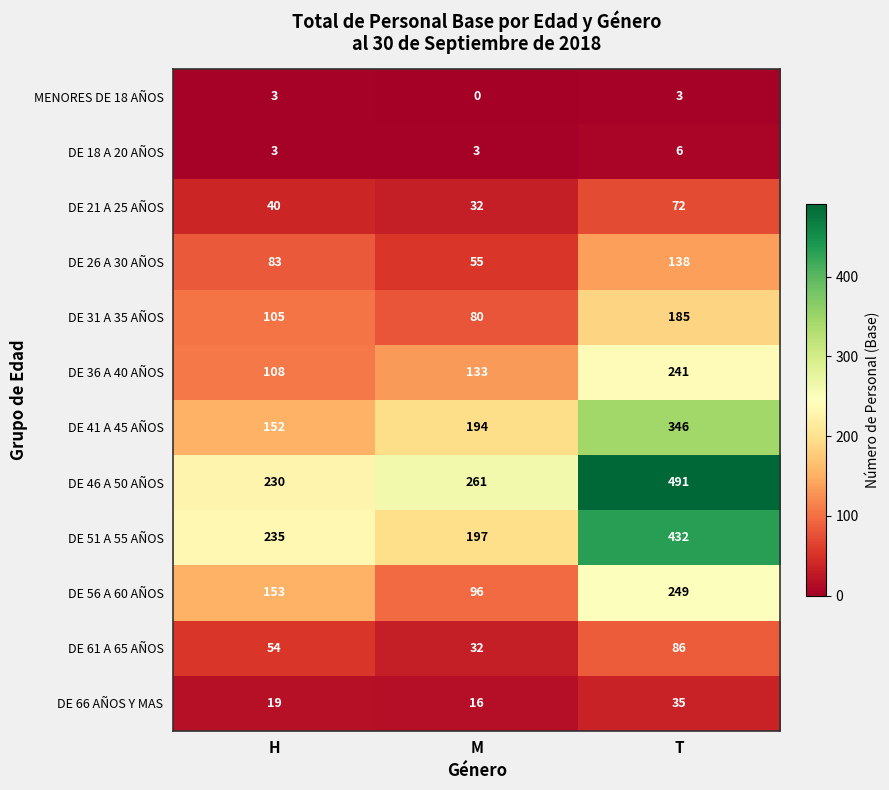

At which category is the sum across all series the highest?

T